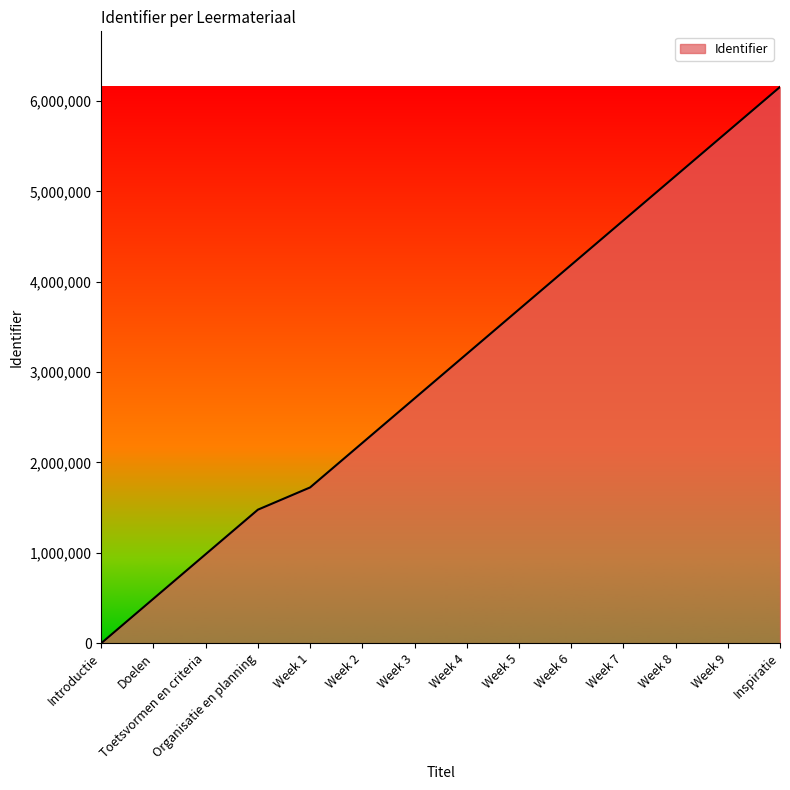

Where does the data first go above 3201756?

Week 4